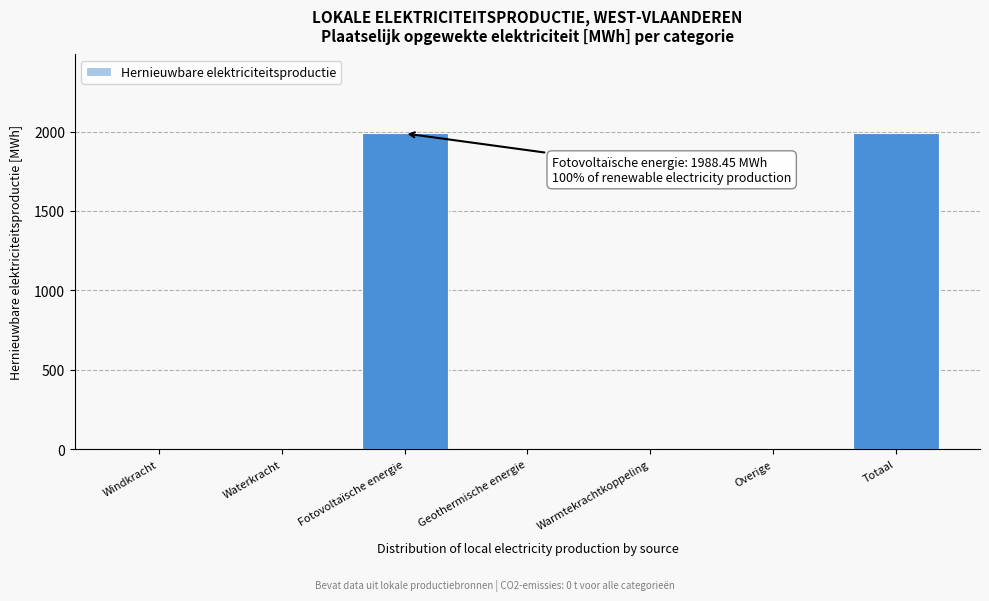

Reading left to right, transcribe all the data shown in this chart.

Windkracht=0.0	Waterkracht=0.0	Fotovoltaïsche energie=1988.4	Geothermische energie=0.0	Warmtekrachtkoppeling=0.0	Overige=0.0	Totaal=1988.4